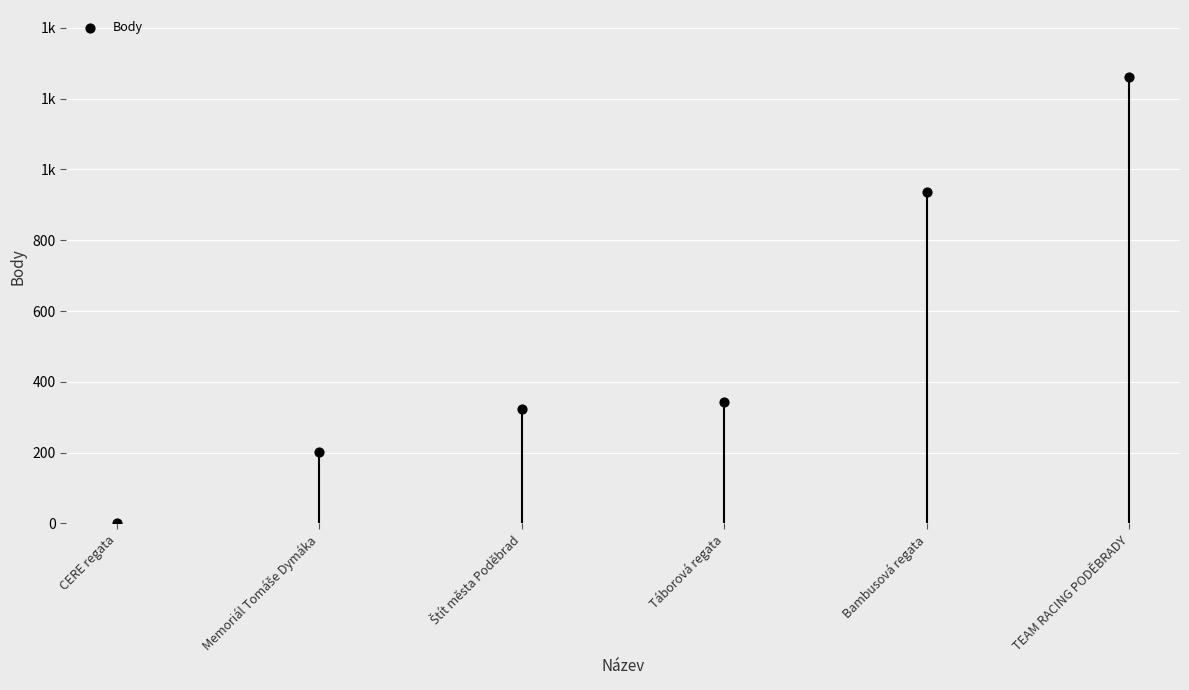

What is the change in value from Štít města Poděbrad to Bambusová regata?

+612